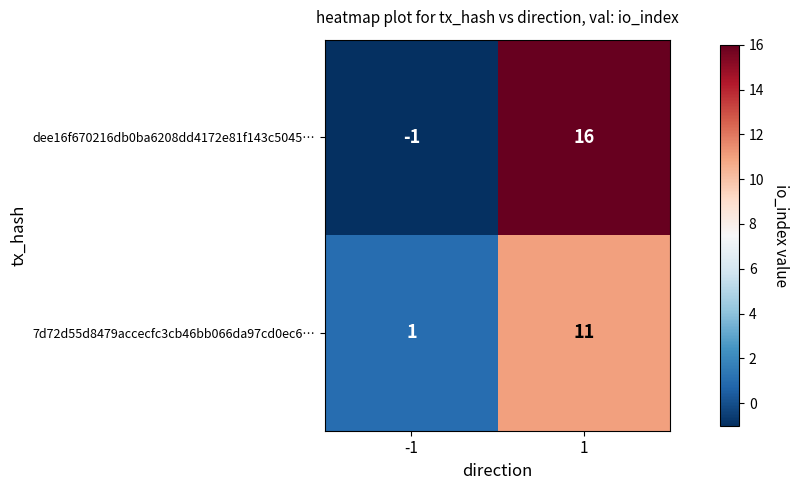

What is the sum of the dee16f670216db0ba6208dd4172e81f143c5045… values at -1 and 1?

15